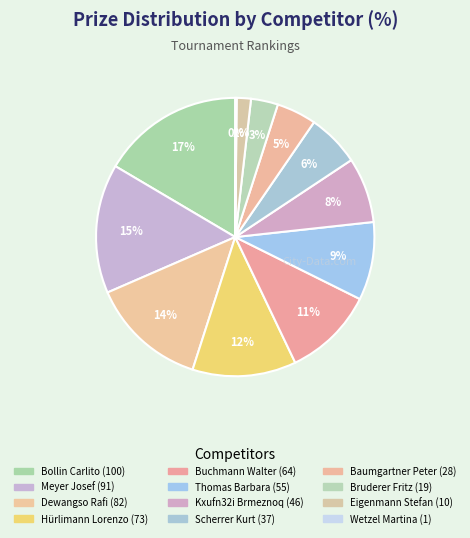

Which slice is the smallest?

Wetzel Martina